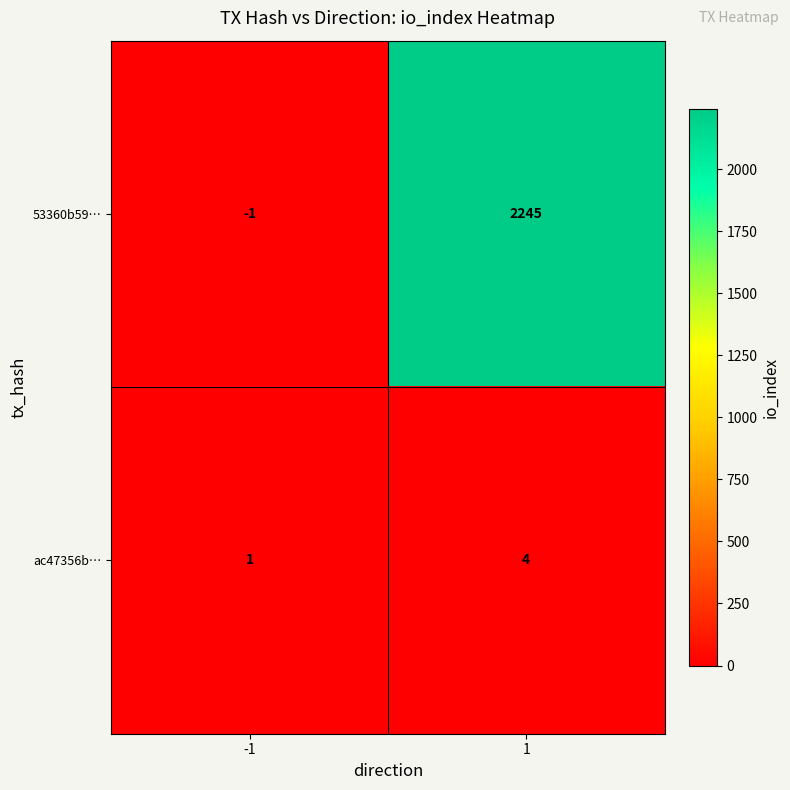

Which series has the largest total across all categories?

53360b59…